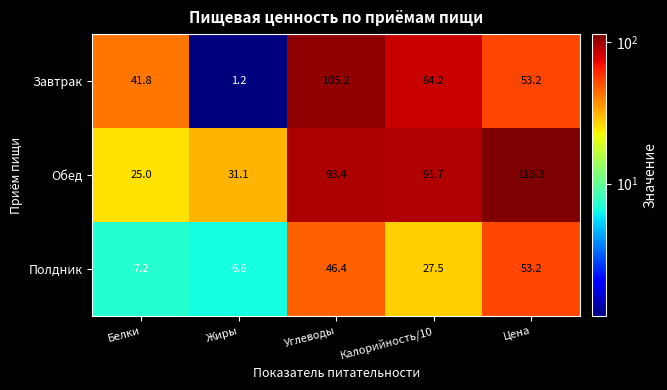

What is the difference between the maximum and minimum values in the Обед series?

88.3